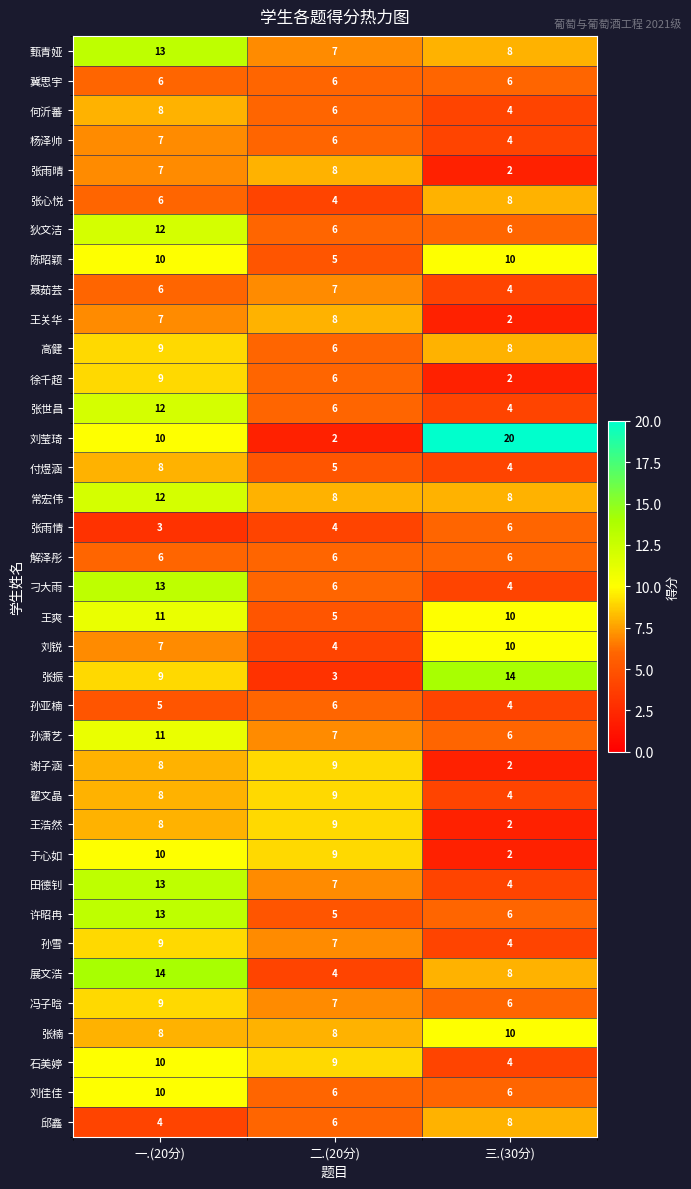

Is it true that 张心悦 equals 5 at 三.(30分)?

False